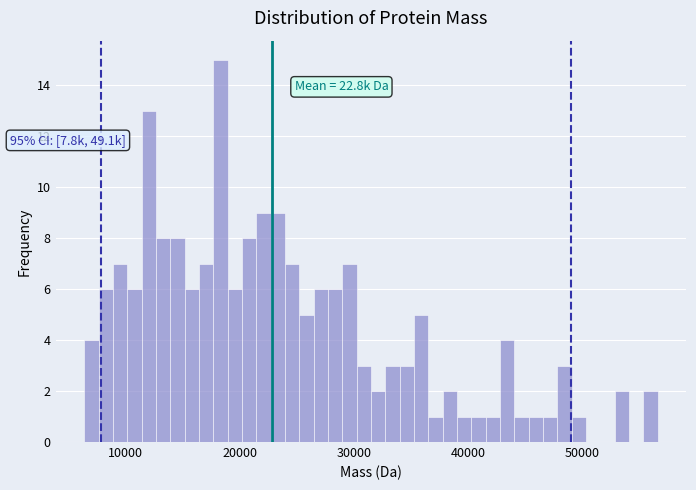

Read against the x-axis, roughly where is the centre of the tallest bar?

18000